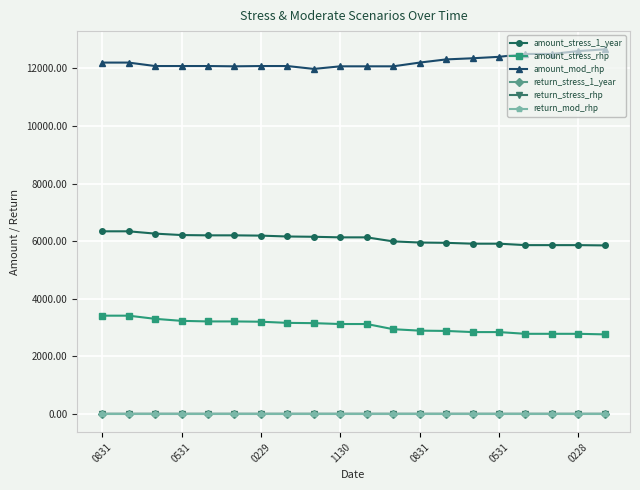

What is the minimum value for amount_stress_rhp?

2760.0